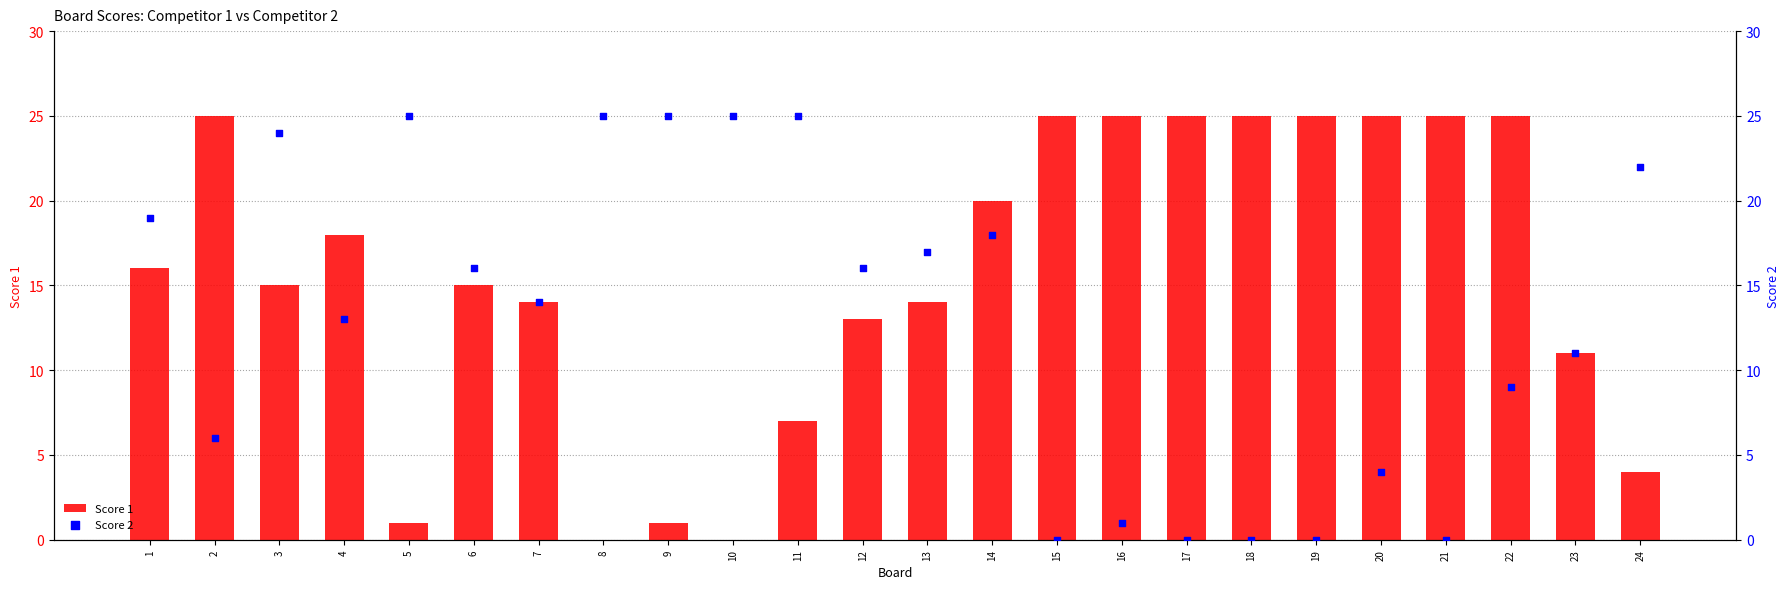

Which series contains the lowest Y value?

Score 1